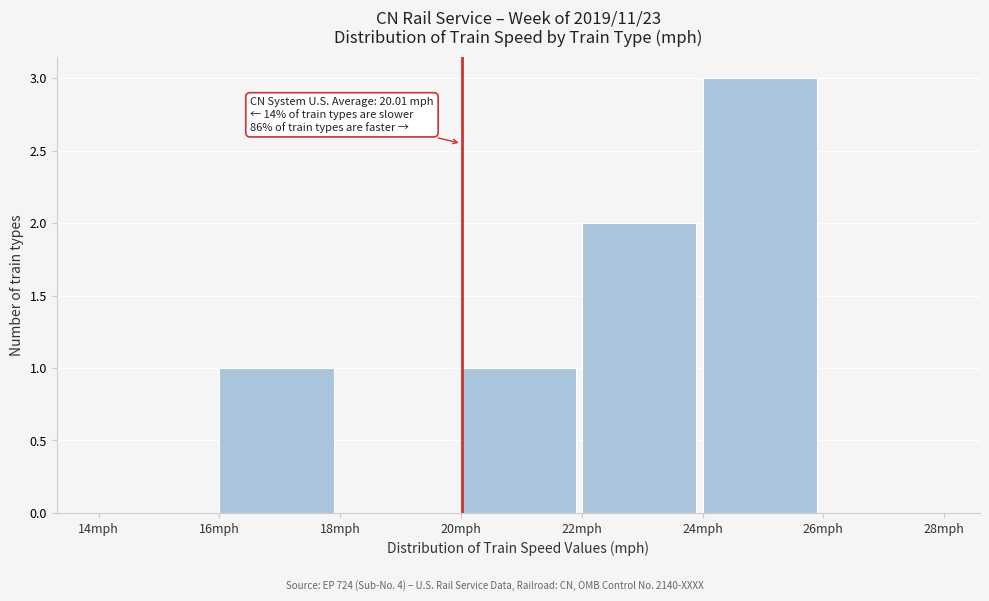

Which range on the x-axis has the tallest bar?

24 to 26